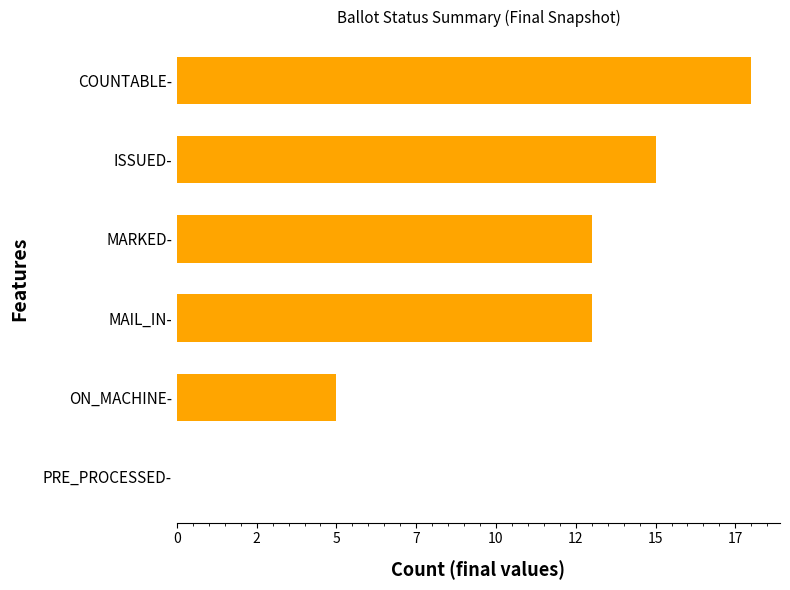

What is the sum of all values?

64